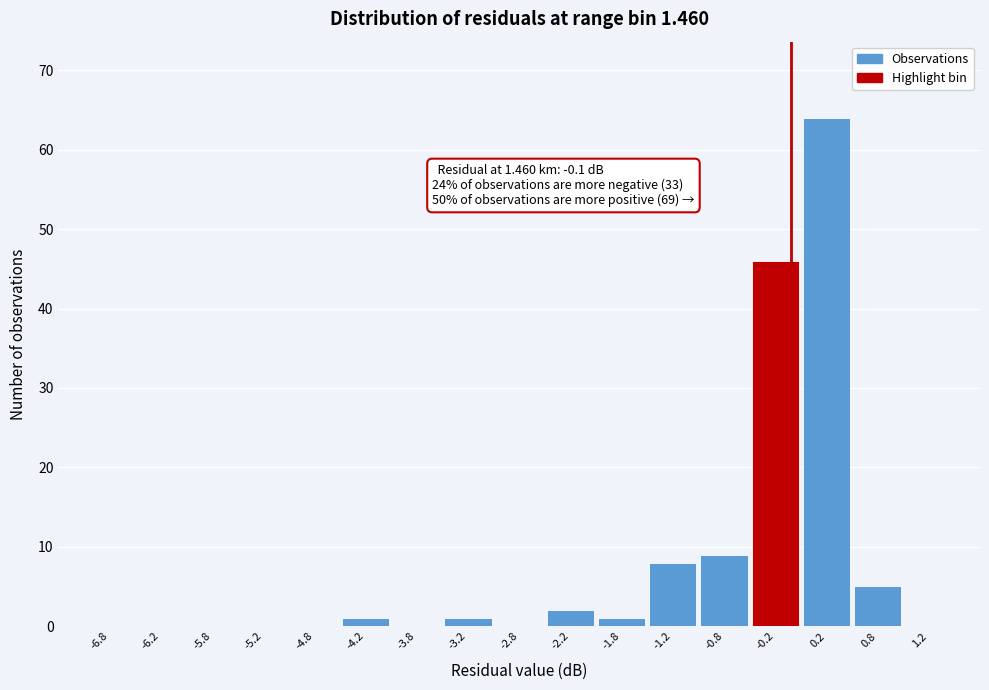

Over which range of the x-axis is the bar tallest?

0.0 to 0.5